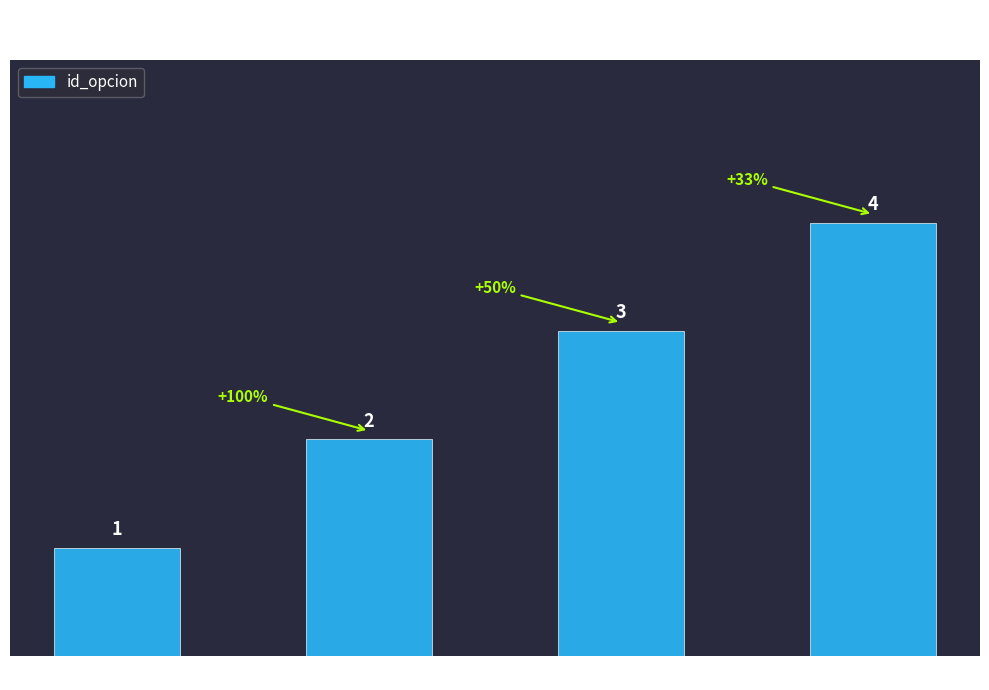

What is the minimum value shown in the chart?

1